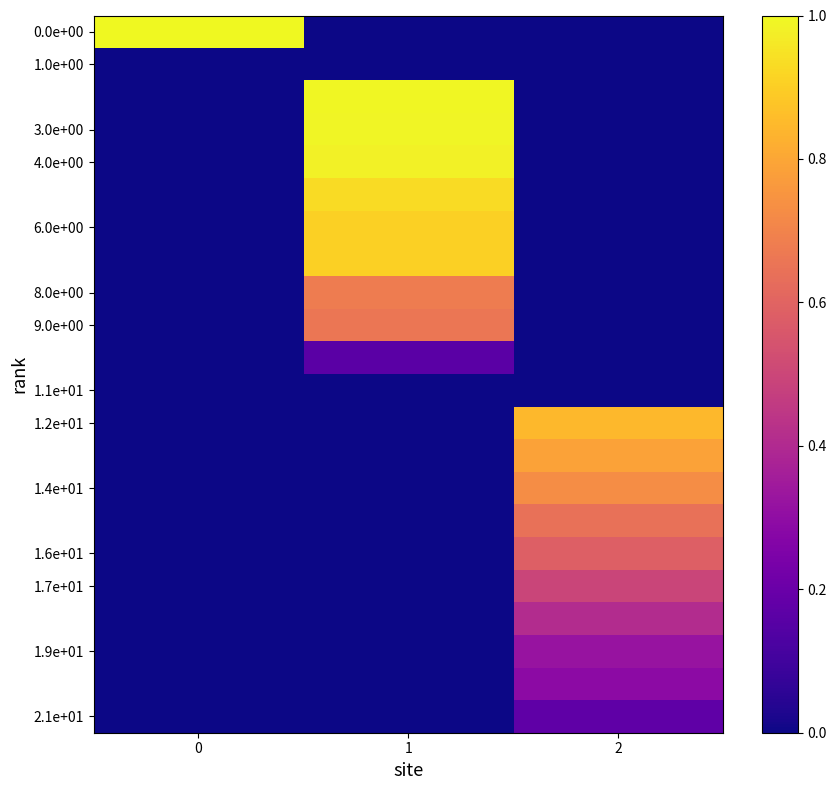

How many distinct data groups are displayed?

22